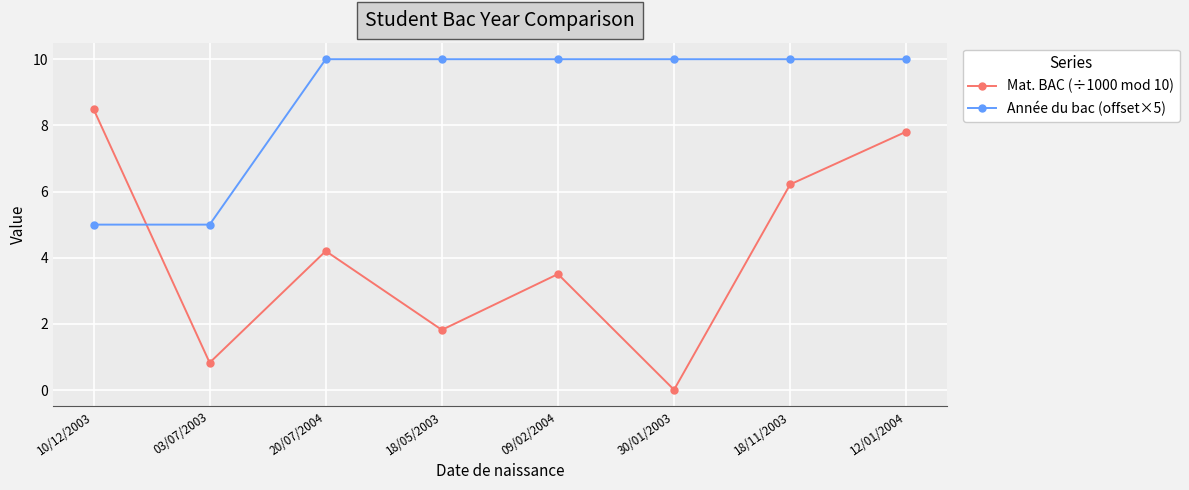

Rank the series by their maximum value, from highest to lowest.

Année du bac (offset×5), Mat. BAC (÷1000 mod 10)